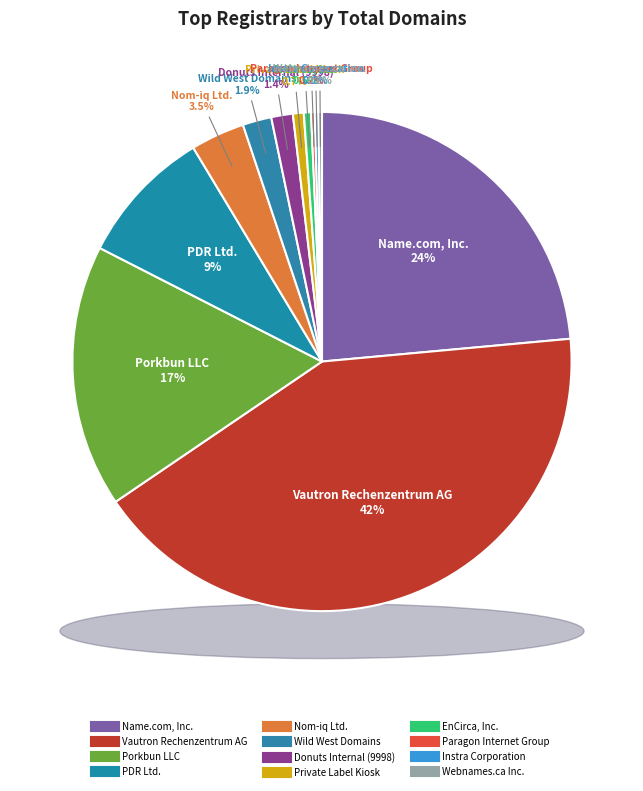

Rank the categories by value from lowest to highest.

Paragon Internet Group Ltd, Instra Corporation Pty Ltd., Webnames.ca Inc., EnCirca, Inc., $$$ Private Label Internet Service Kiosk, Donuts Internal (9998), Wild West Domains, LLC, Nom-iq Ltd. dba COM LAUDE, PDR Ltd. d/b/a PublicDomainRegistry.com, Porkbun LLC, Name.com, Inc., Vautron Rechenzentrum AG